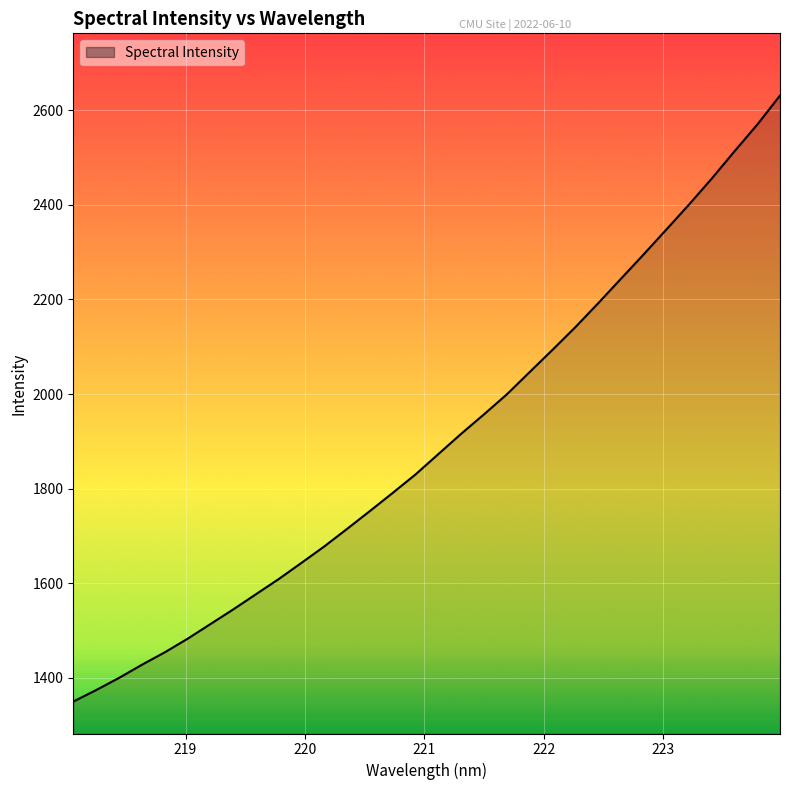

What is the greatest value displayed?

2631.2